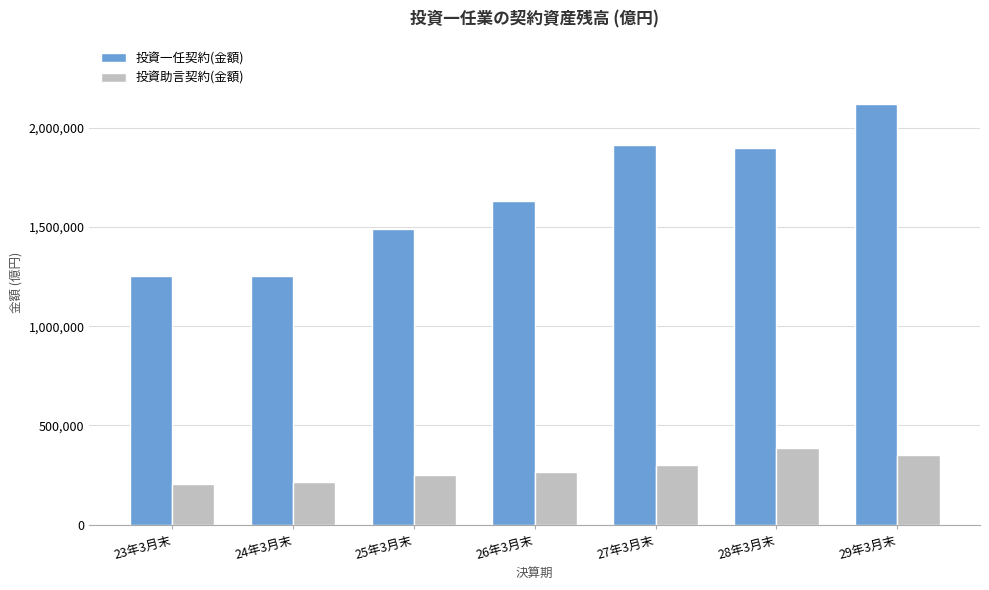

Which series has the widest spread of values?

投資一任契約(金額)